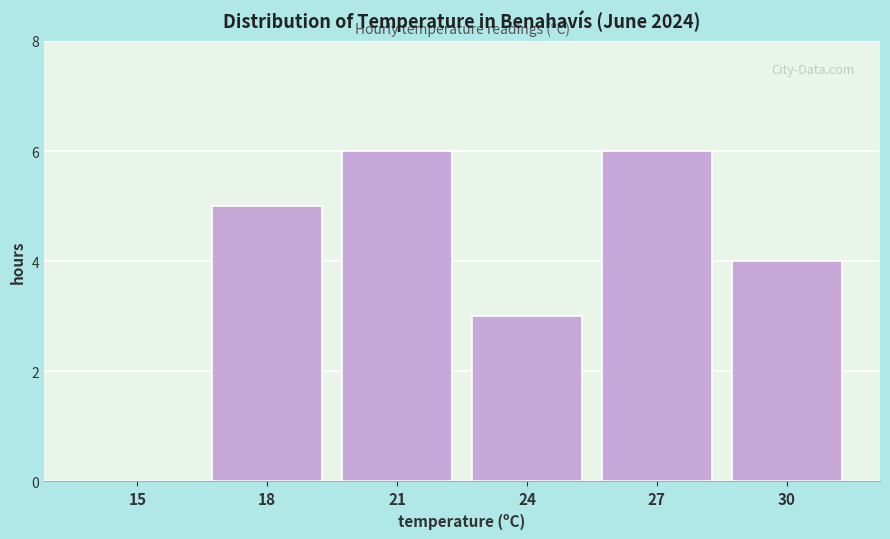

Reading left to right, what are all the values shown in this chart?

15=0	18=5	21=6	24=3	27=6	30=4